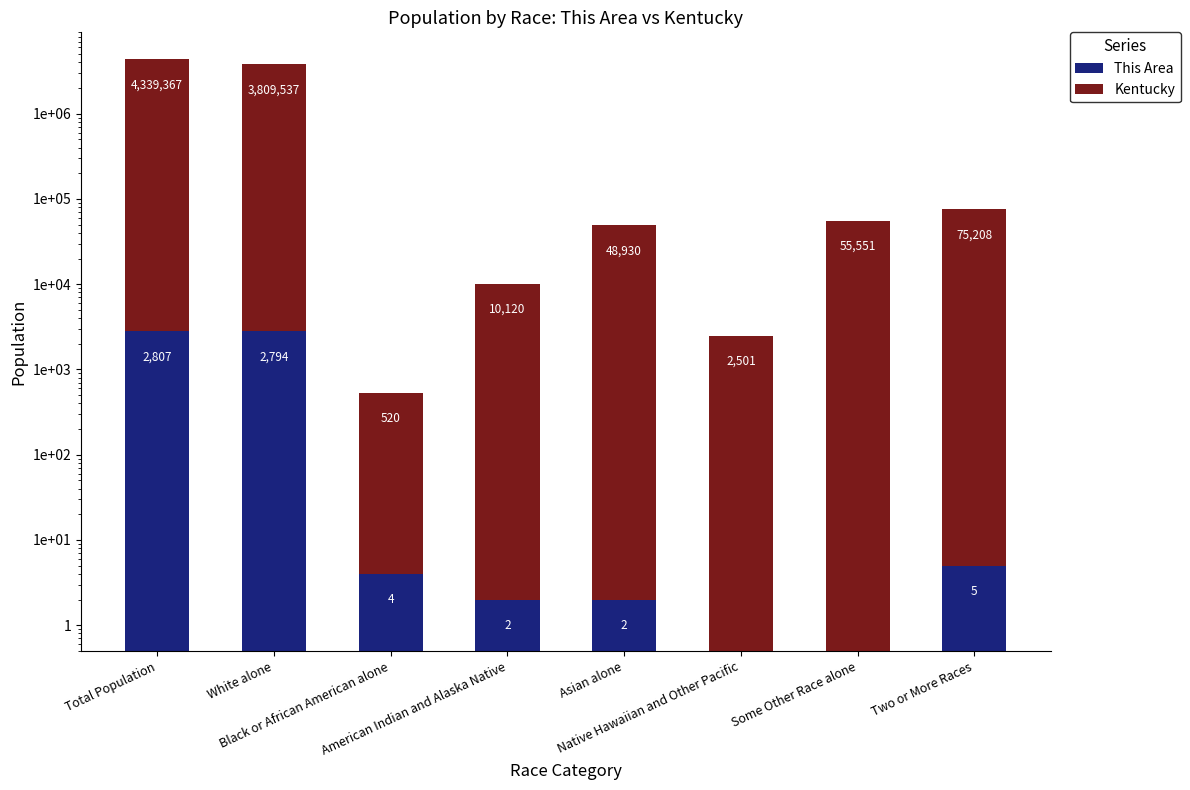

How many data points in This Area are less than 4?

4